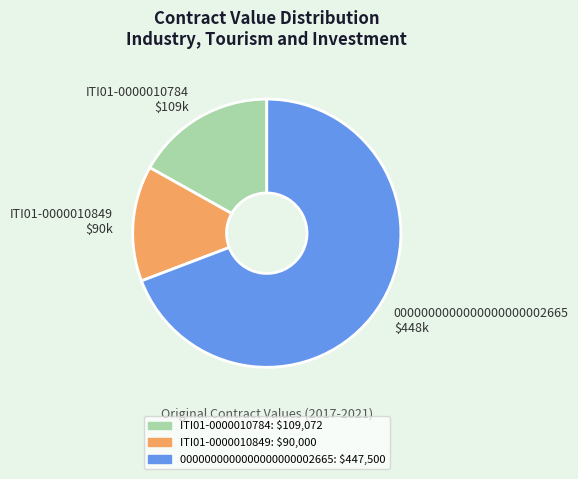

Is the sum of ITI01-0000010849 and ITI01-0000010784 greater than half?

No